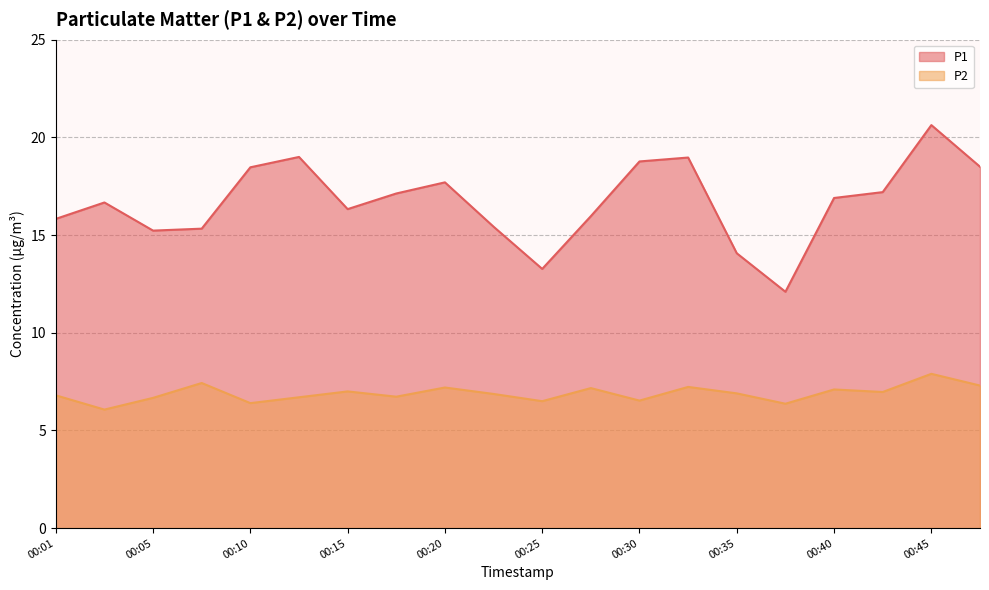

What is the value of the P1 point at the 20th from the left?

18.5